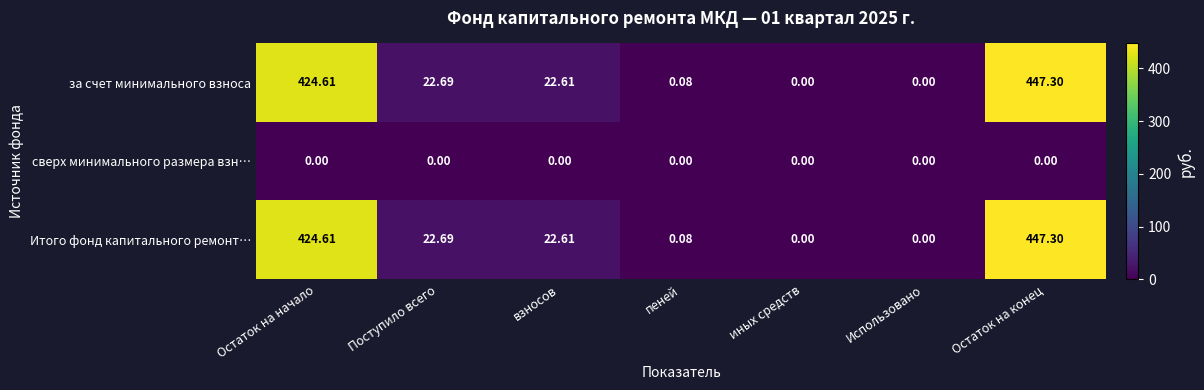

At which label does за счет минимального взноса first exceed 22?

Остаток на начало